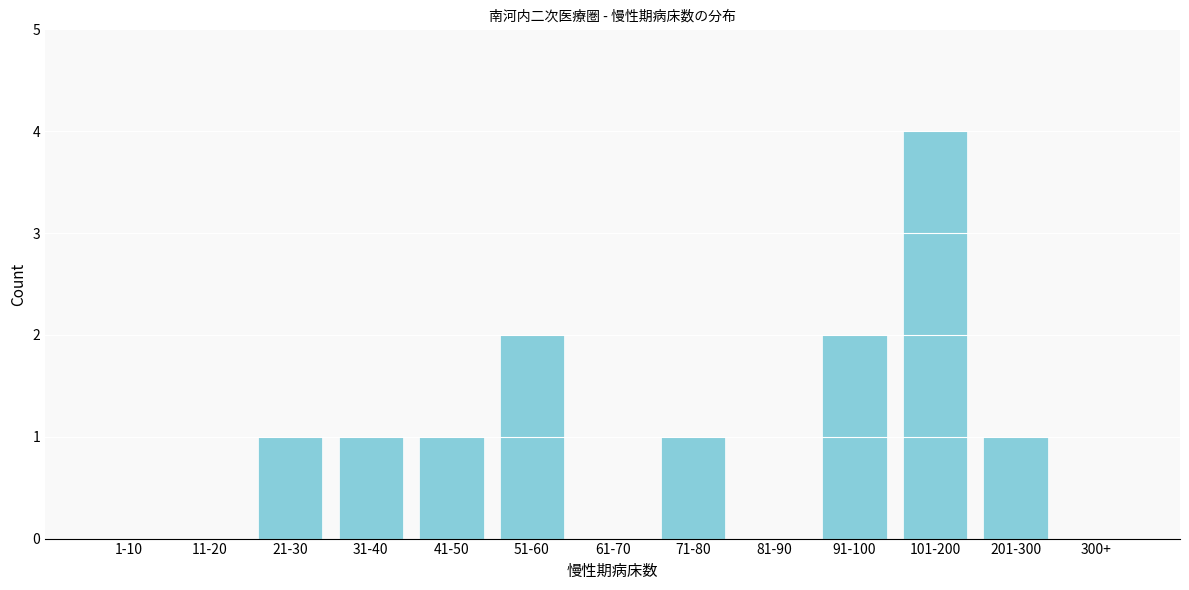

Reading left to right, transcribe all the data shown in this chart.

1-10=0	11-20=0	21-30=1	31-40=1	41-50=1	51-60=2	61-70=0	71-80=1	81-90=0	91-100=2	101-200=4	201-300=1	300+=0